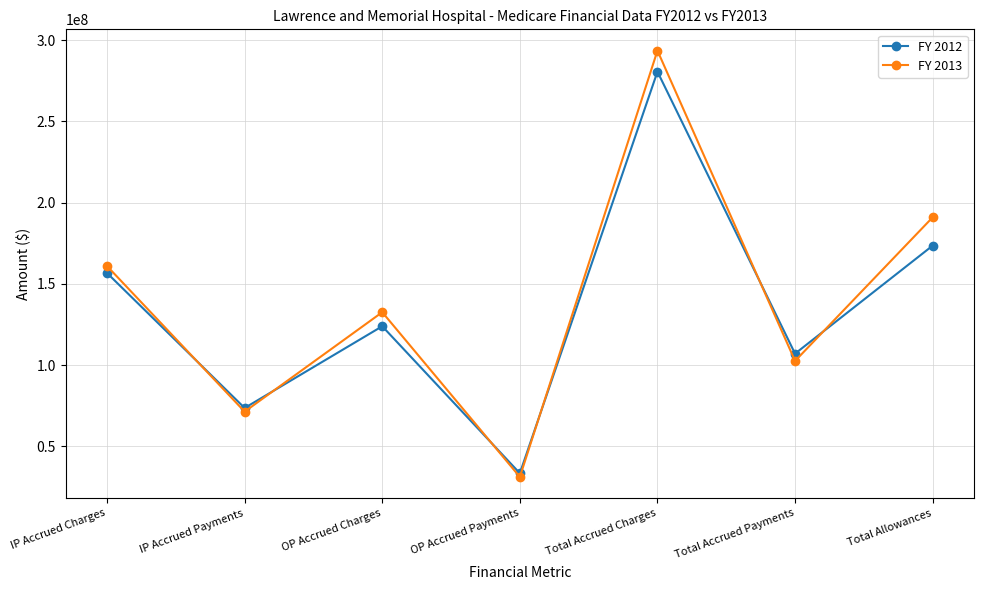

List the labels in order of FY 2012 value, smallest first.

OP Accrued Payments, IP Accrued Payments, Total Accrued Payments, OP Accrued Charges, IP Accrued Charges, Total Allowances, Total Accrued Charges